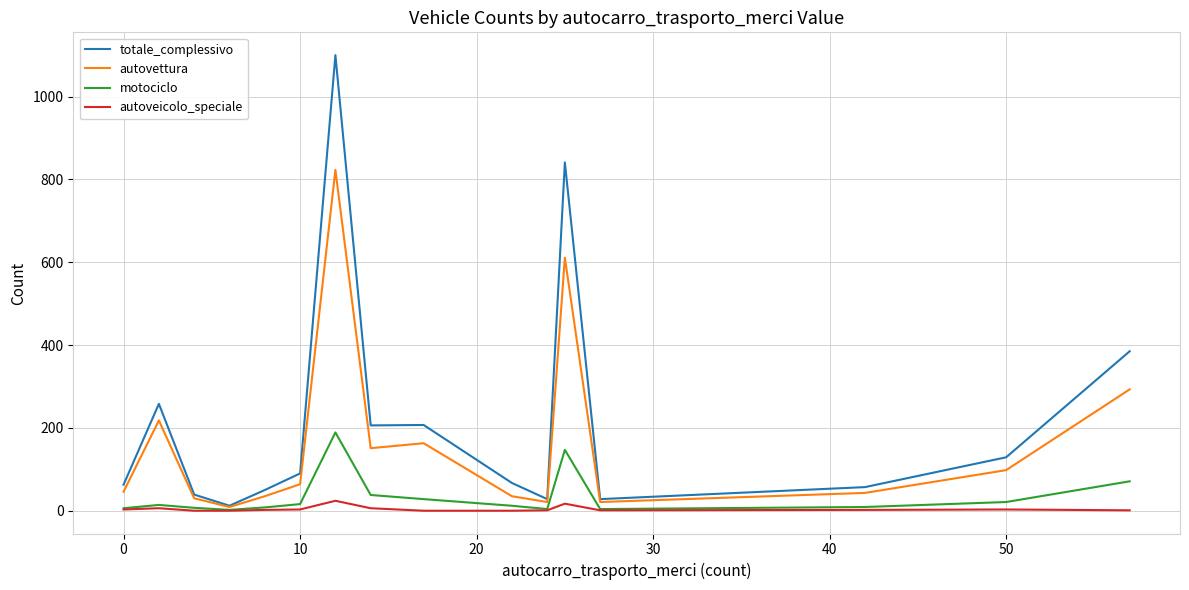

Does the chart display data point markers on the line(s)?

No